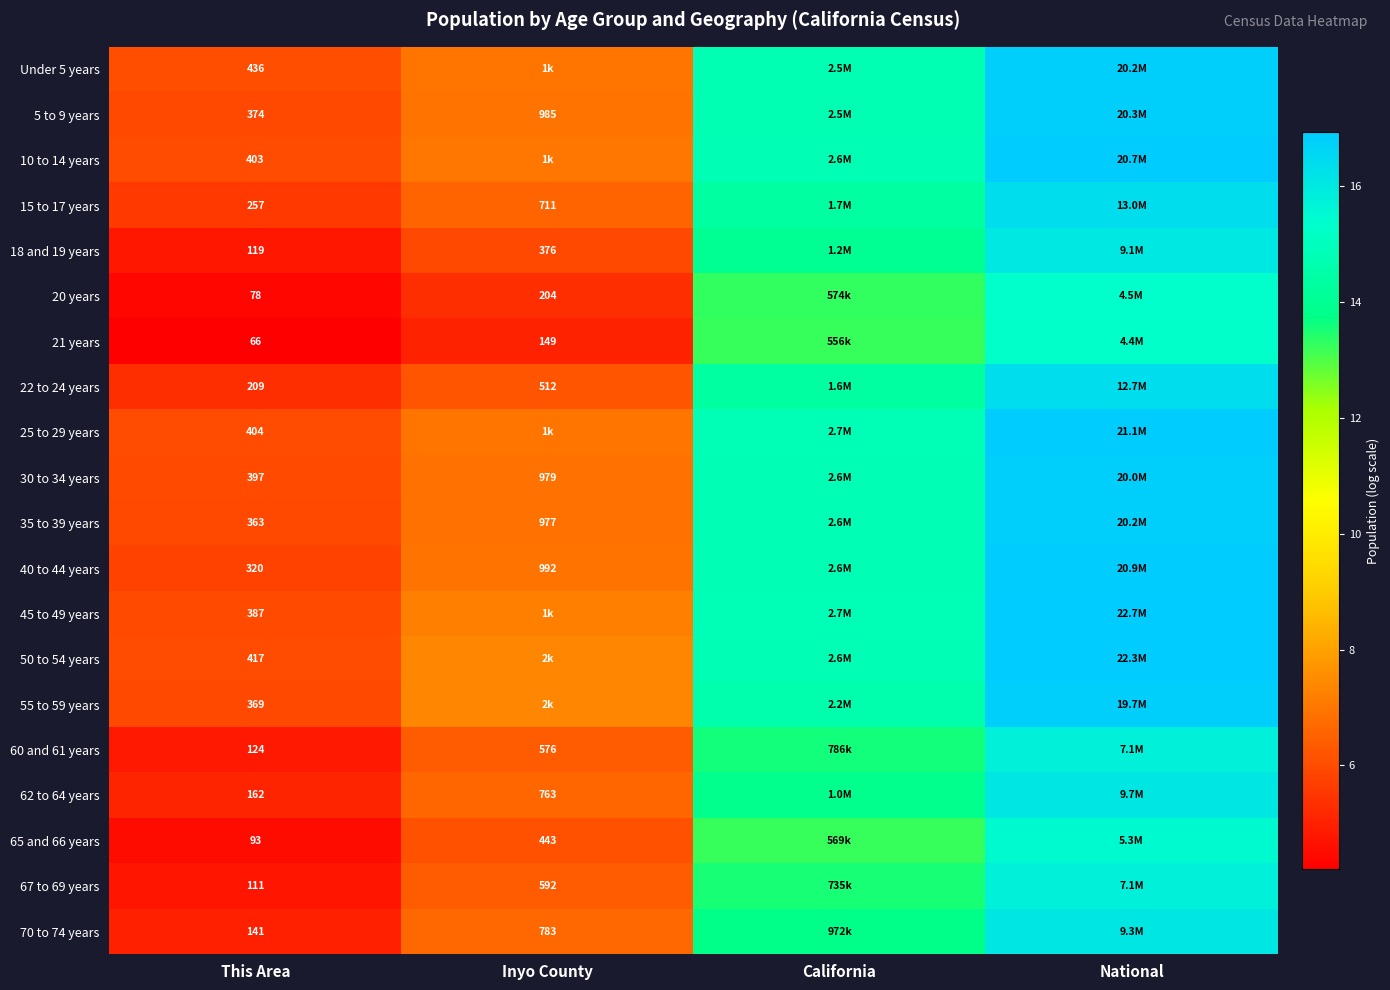

Count the number of data series in this chart.

20